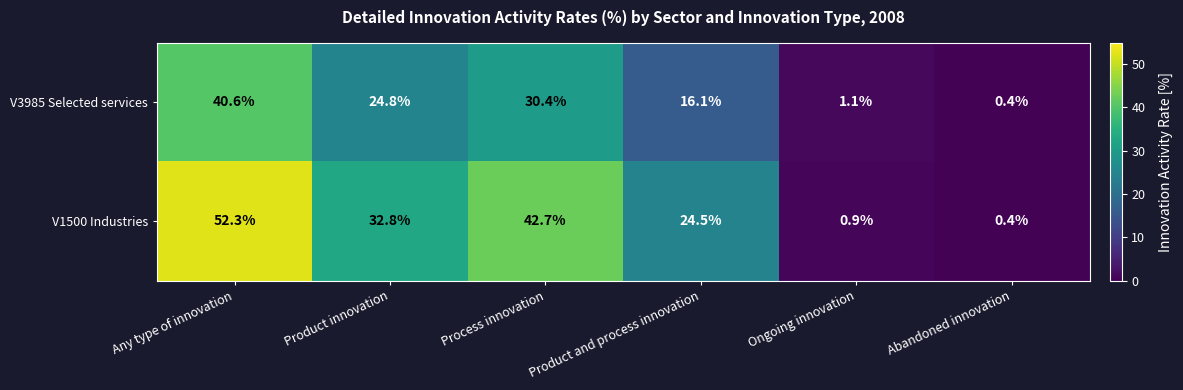

Is it true that V1500 Industries equals 52.3 at Any type of innovation?

True